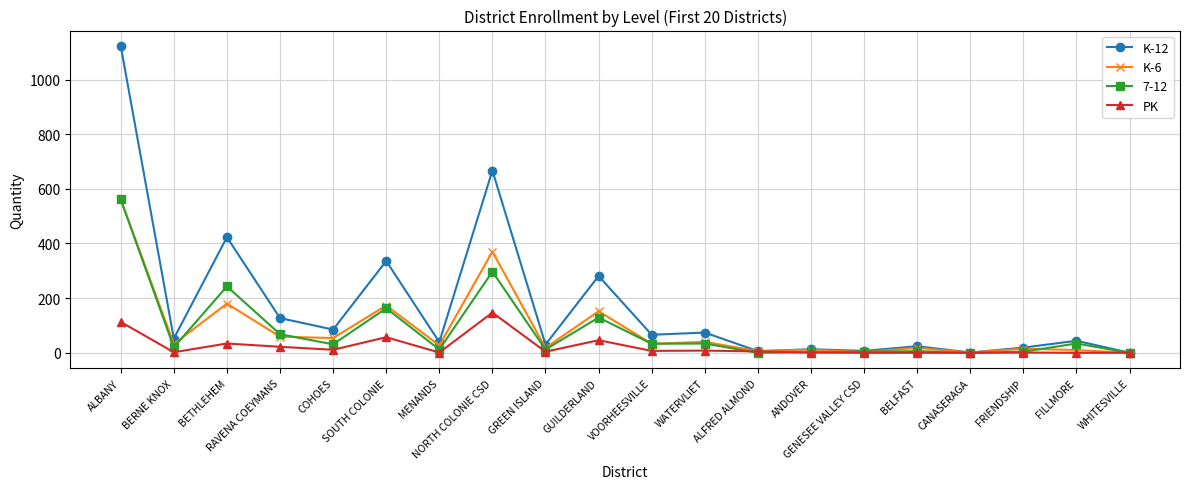

Where is the first local minimum for PK?

BERNE KNOX